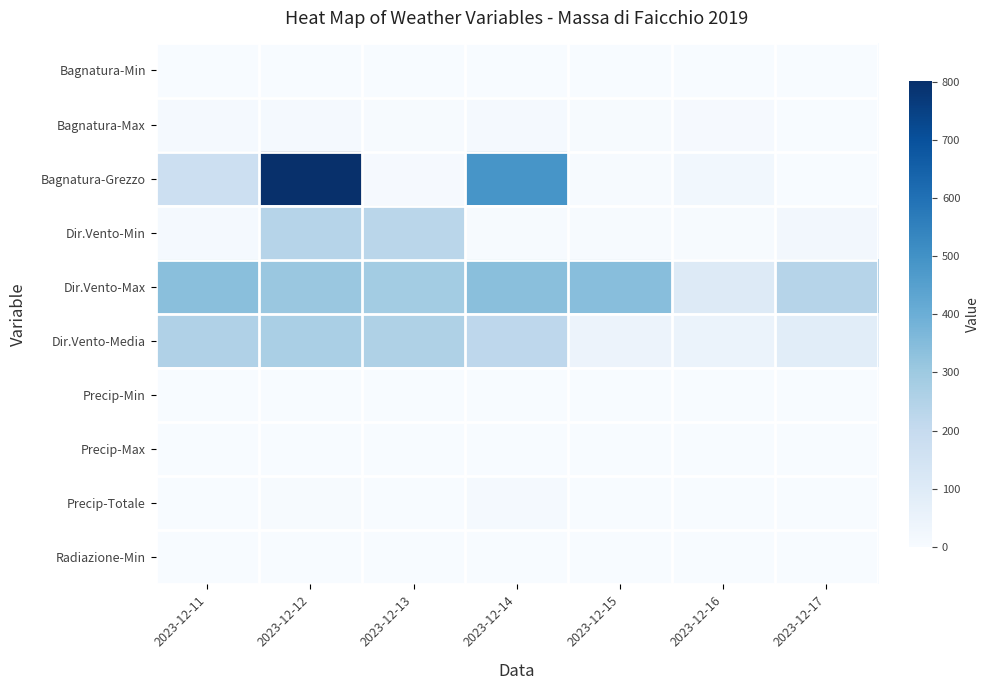

Rank the series by their maximum value, from lowest to highest.

Bagnatura-Min, Precip-Min, Radiazione-Min, Precip-Max, Bagnatura-Max, Precip-Totale, Dir.Vento-Min, Dir.Vento-Media, Dir.Vento-Max, Bagnatura-Grezzo